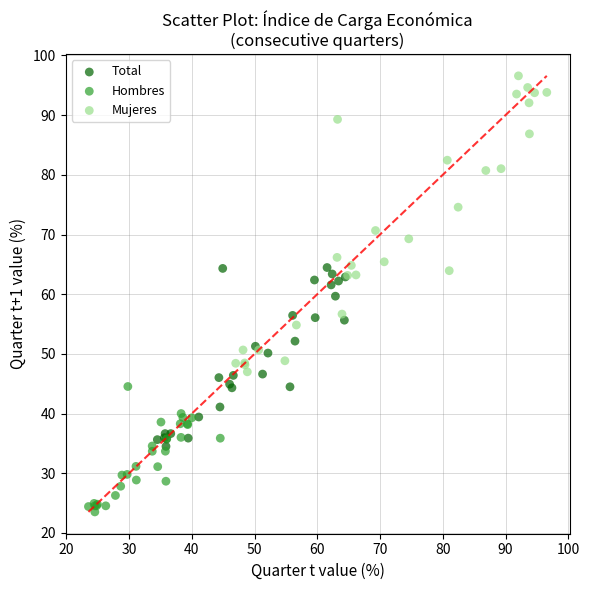

Which series reaches the maximum Y coordinate?

Mujeres